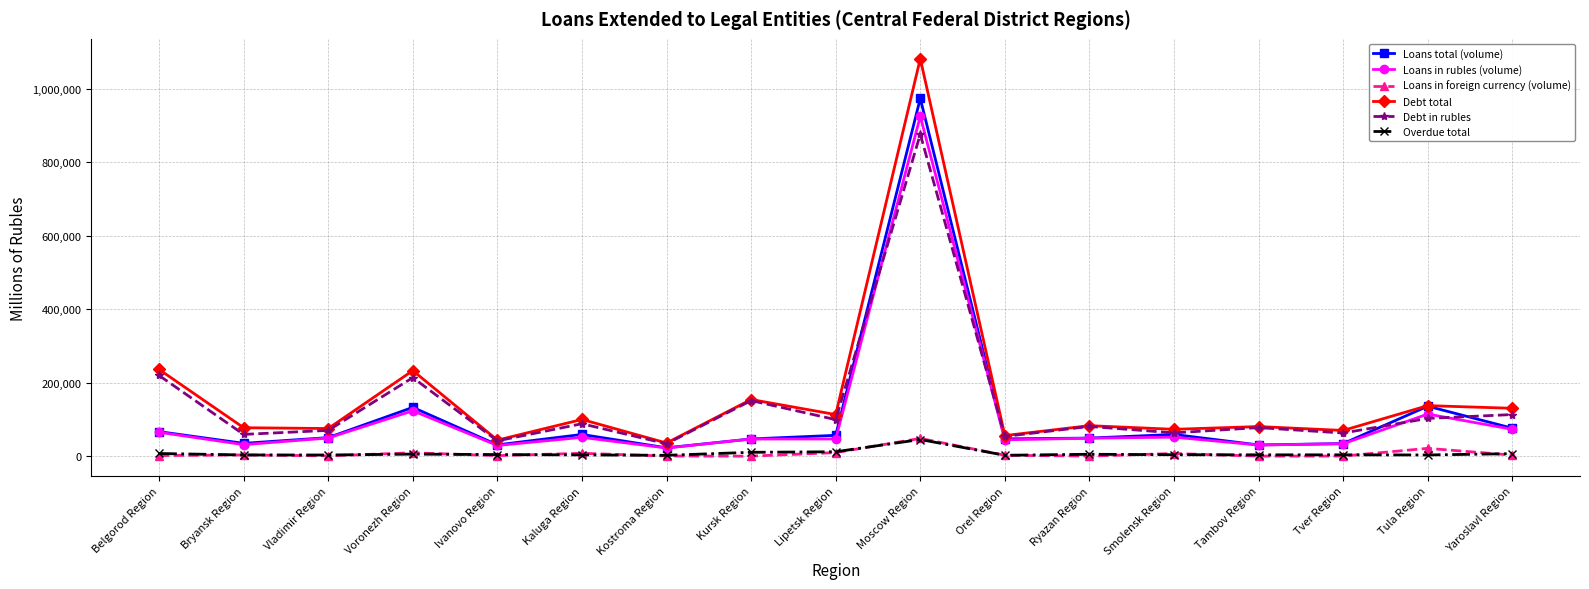

Which series changed the most between Tver Region and Tula Region?

Loans total (volume)